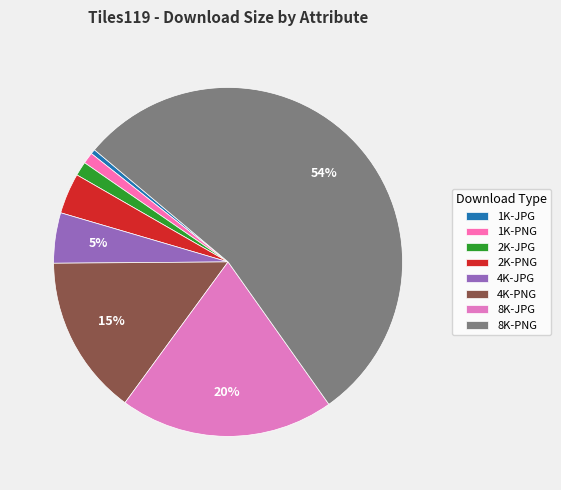

To the nearest percent, what is the difference between the largest and smallest slice percentages?

54%